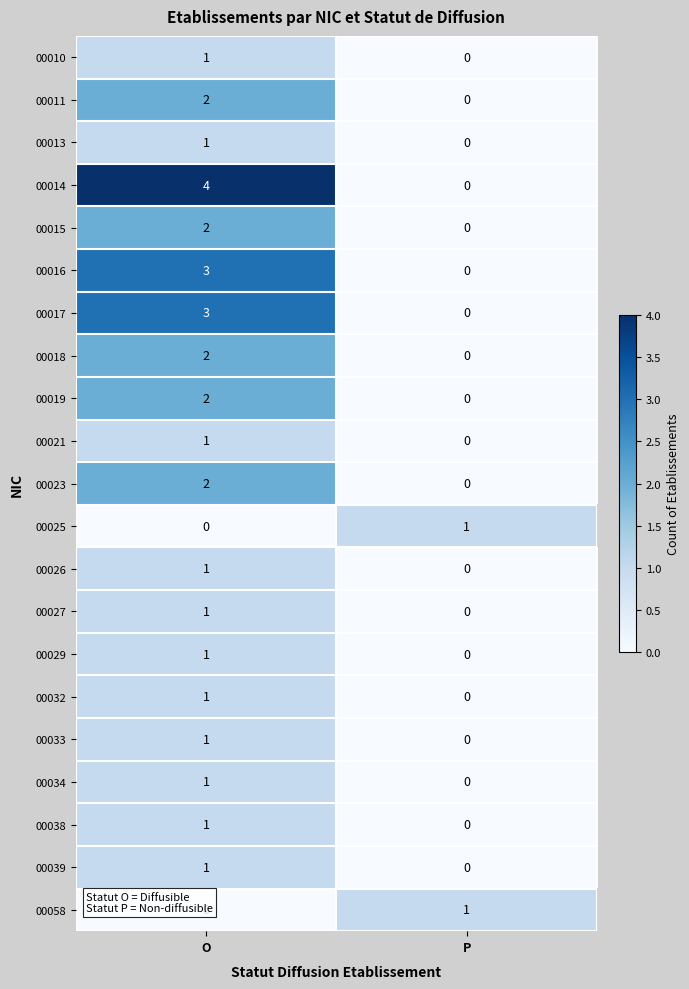

What is the maximum value shown in the chart?

4